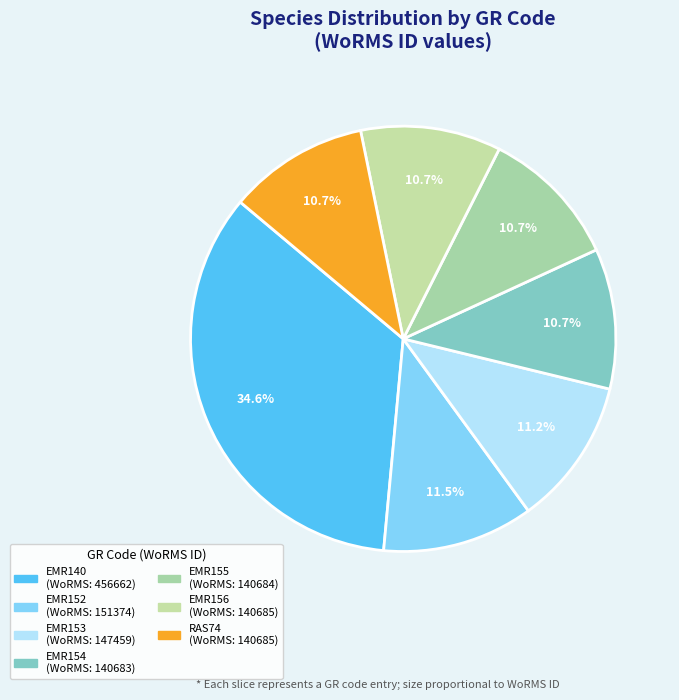

Does EMR154 represent more than half of the total?

No